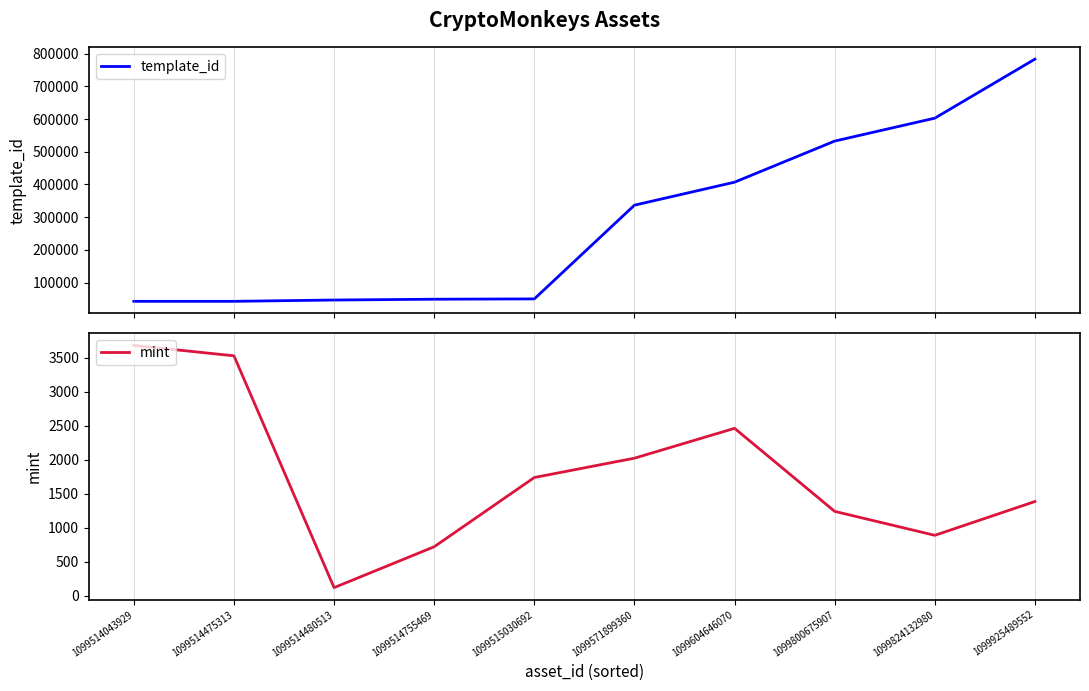

At which category is the sum across all series the highest?

1099925489552